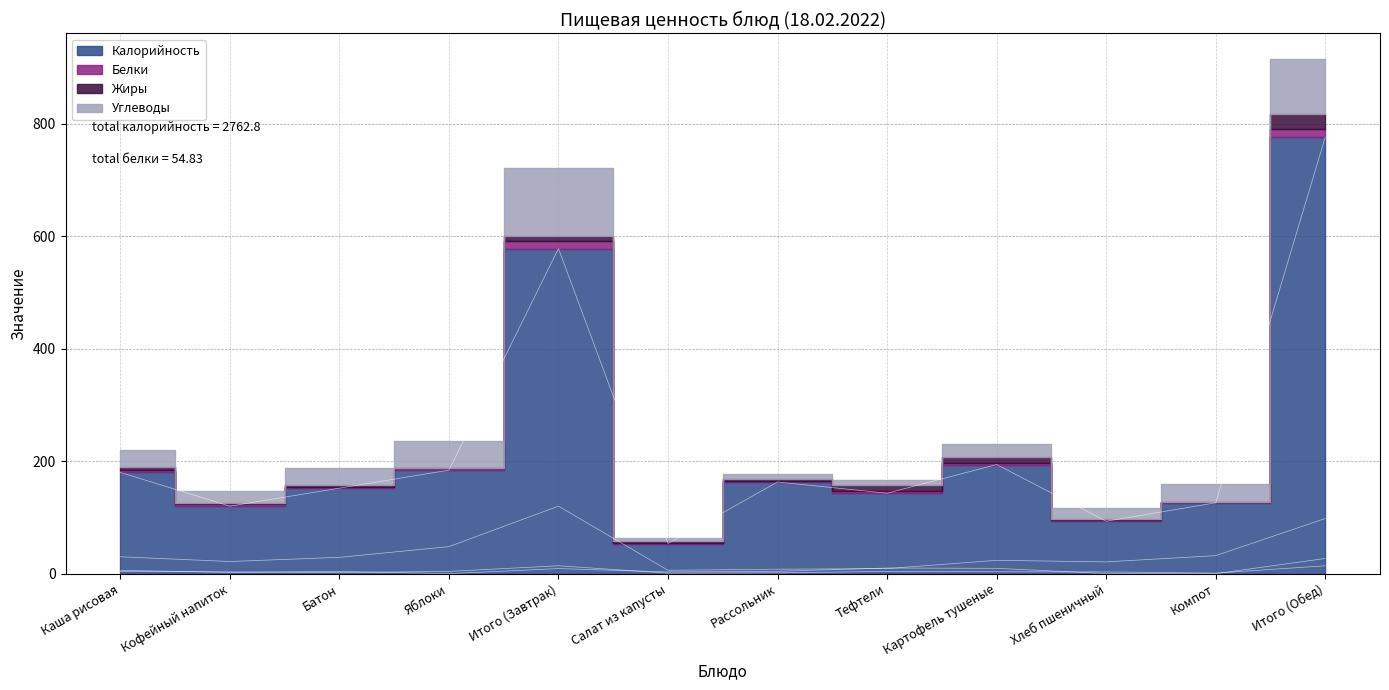

Which label corresponds to the largest value in the chart?

Итого (Обед)